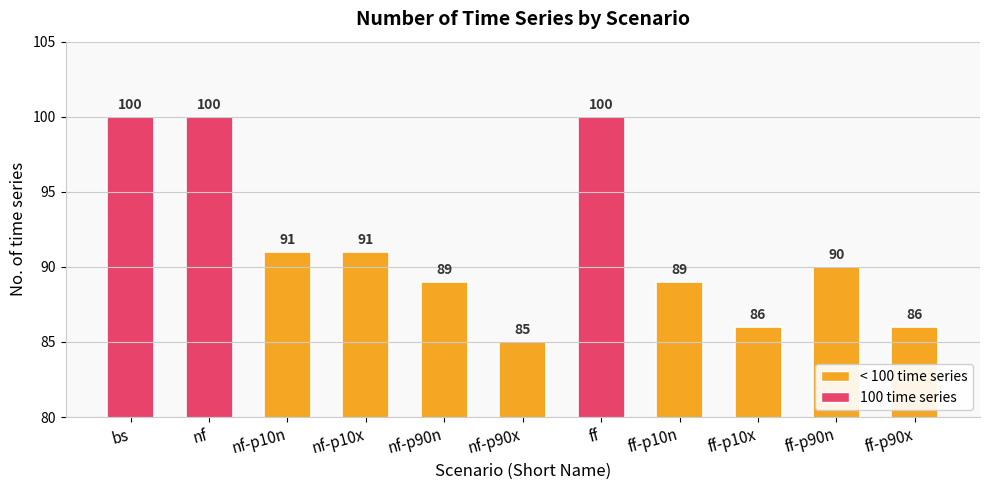

What is the difference between the maximum and minimum values?

15